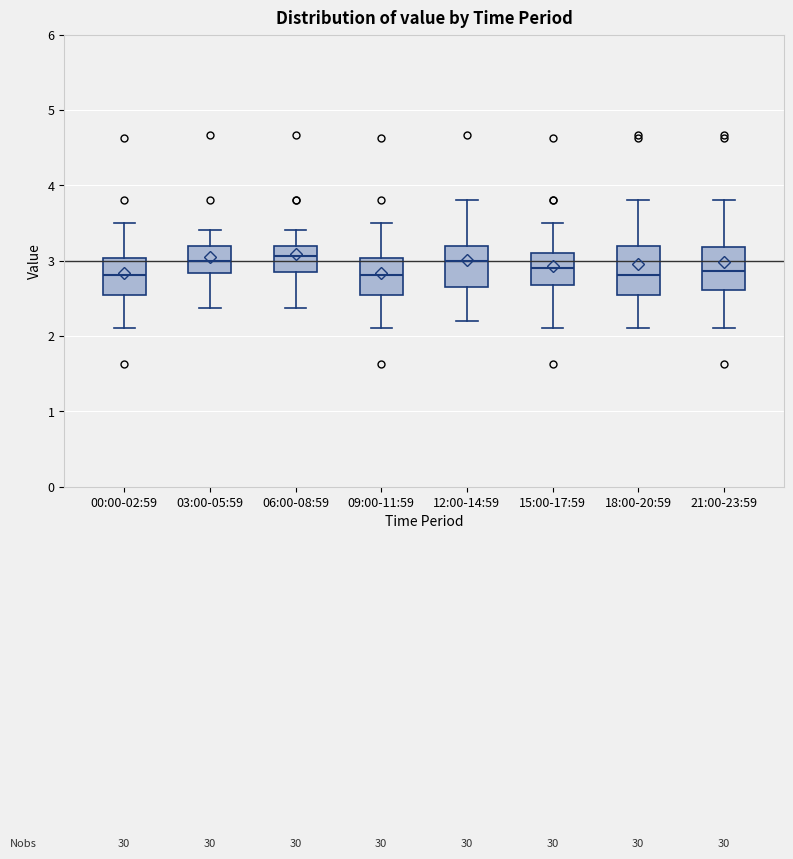

Reading left to right, transcribe this box plot: for each box, give where its median line is, the range the box spans, and where its two whiskers end, as read against the y-axis. The values are not printed on the chart, so give them approximately, as read against the axis.

00:00-02:59: median 2.8, box 2.5 to 3.0, whiskers 2.1 to 3.5
03:00-05:59: median 3.0, box 2.8 to 3.2, whiskers 2.4 to 3.4
06:00-08:59: median 3.1, box 2.8 to 3.2, whiskers 2.4 to 3.4
09:00-11:59: median 2.8, box 2.5 to 3.0, whiskers 2.1 to 3.5
12:00-14:59: median 3.0, box 2.7 to 3.2, whiskers 2.2 to 3.8
15:00-17:59: median 2.9, box 2.7 to 3.1, whiskers 2.1 to 3.5
18:00-20:59: median 2.8, box 2.5 to 3.2, whiskers 2.1 to 3.8
21:00-23:59: median 2.9, box 2.6 to 3.2, whiskers 2.1 to 3.8